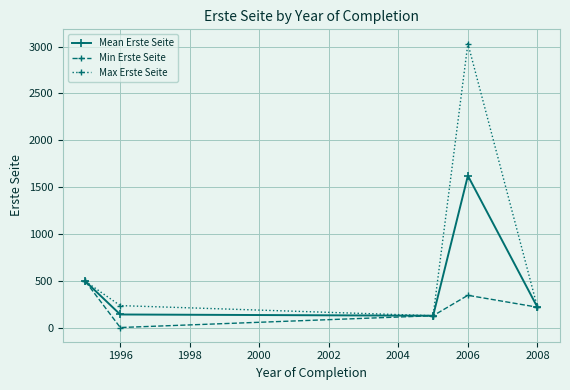

In Max Erste Seite, how many points are higher than both neighbors (excluding endpoints)?

1